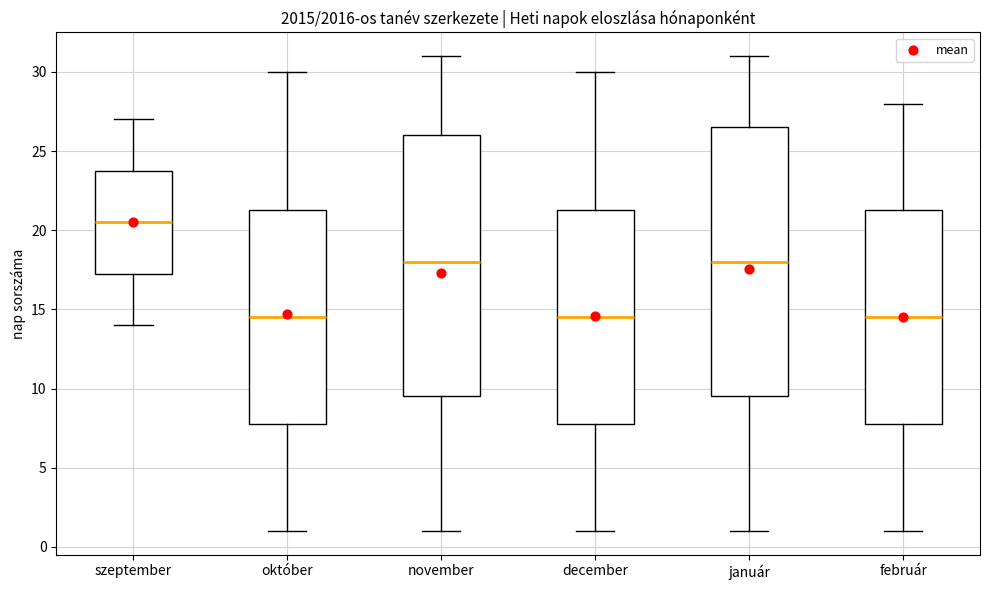

Which box is the tallest, from its lower edge to its upper edge?

január